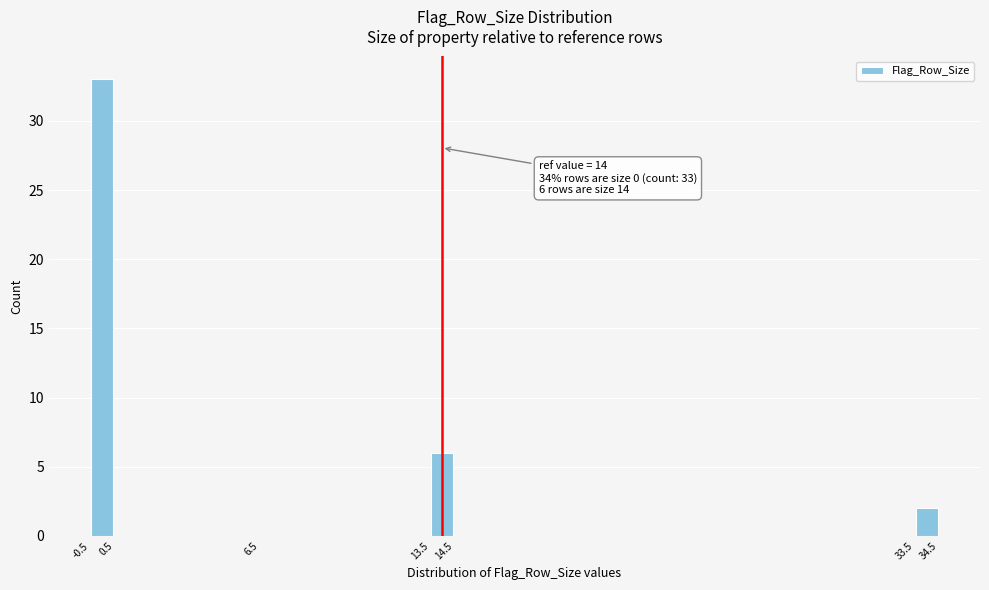

Over which range of the x-axis is the bar tallest?

-0.5 to 0.5